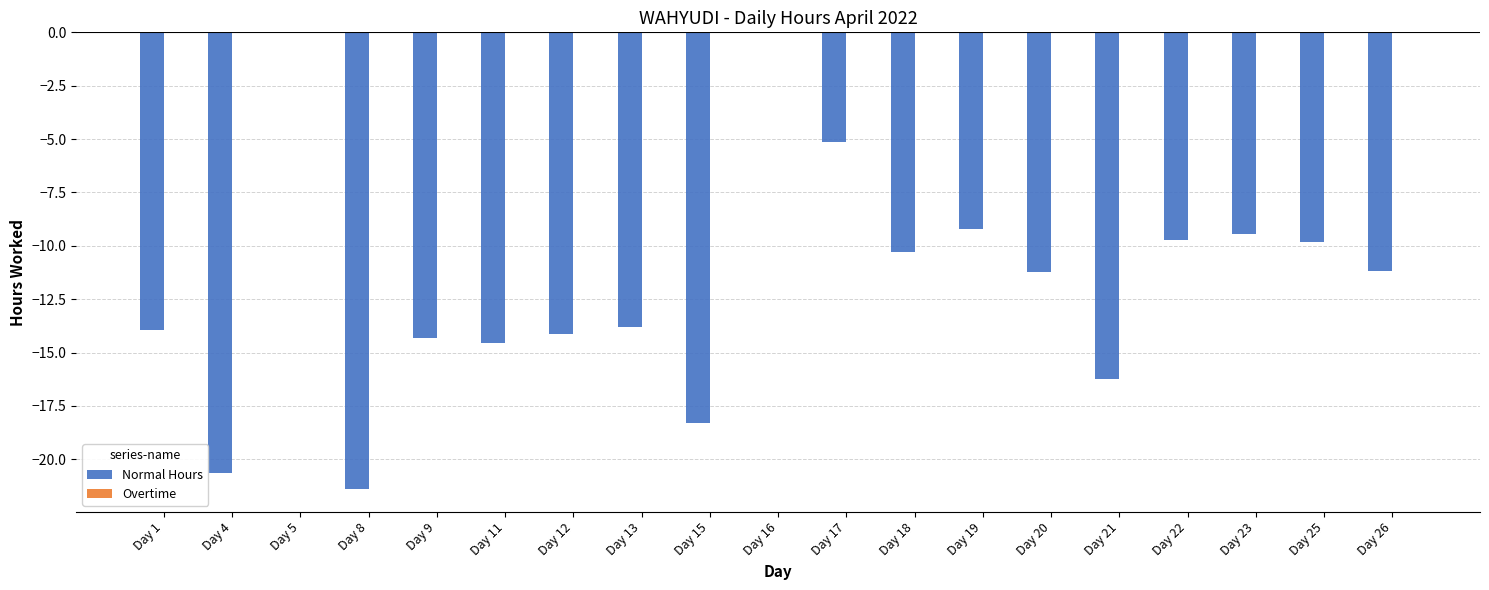

What is the change in value from Day 13 to Day 26?

+2.6